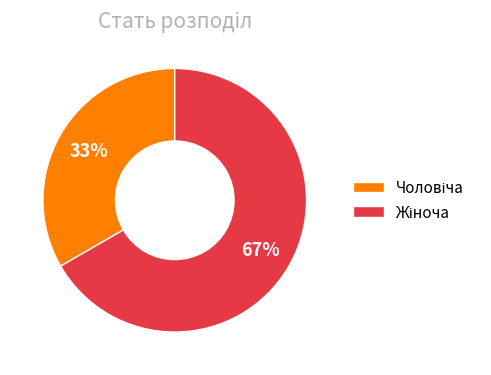

To the nearest percent, what is the average slice percentage?

50%